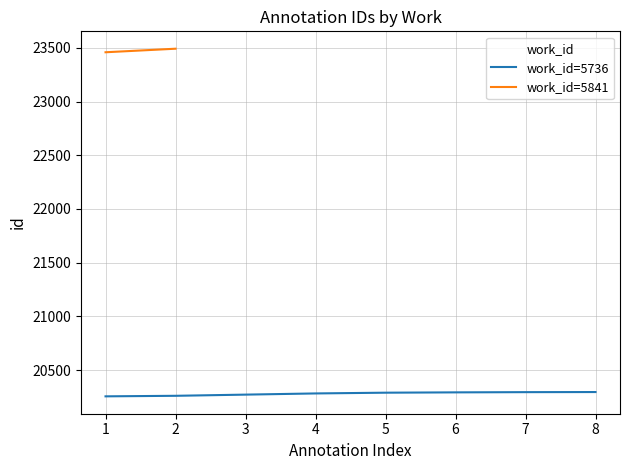

How many data points are above 20290?

3